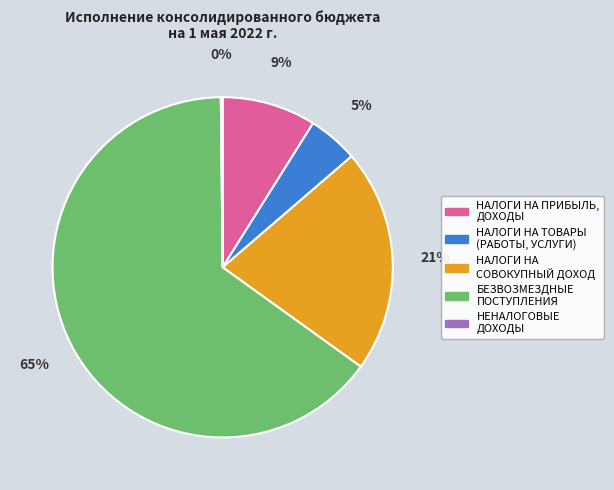

Is there any slice that represents more than half of the pie?

Yes